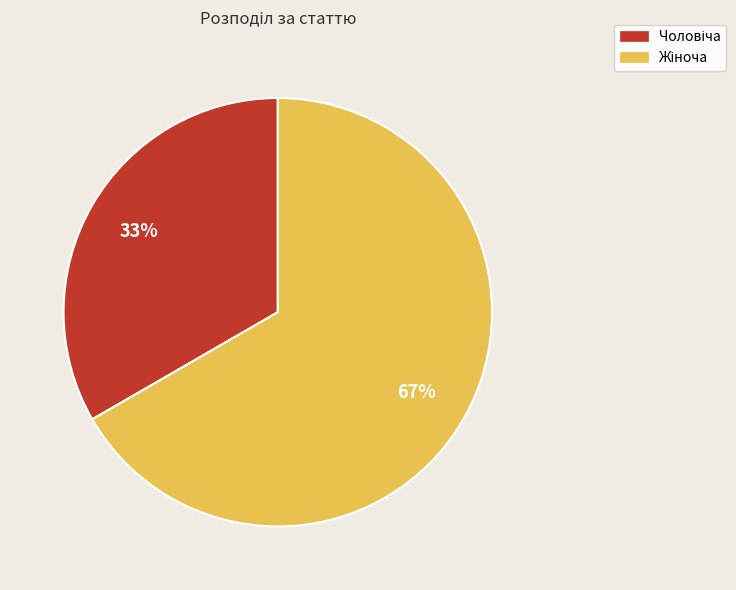

Is there any slice that represents more than half of the pie?

Yes